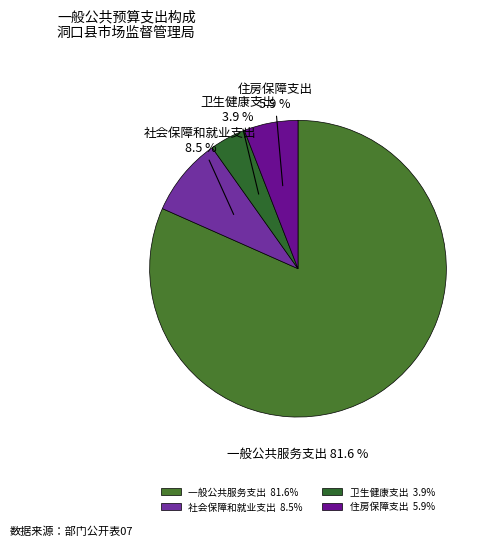

Which category has the biggest portion of the pie?

一般公共服务支出